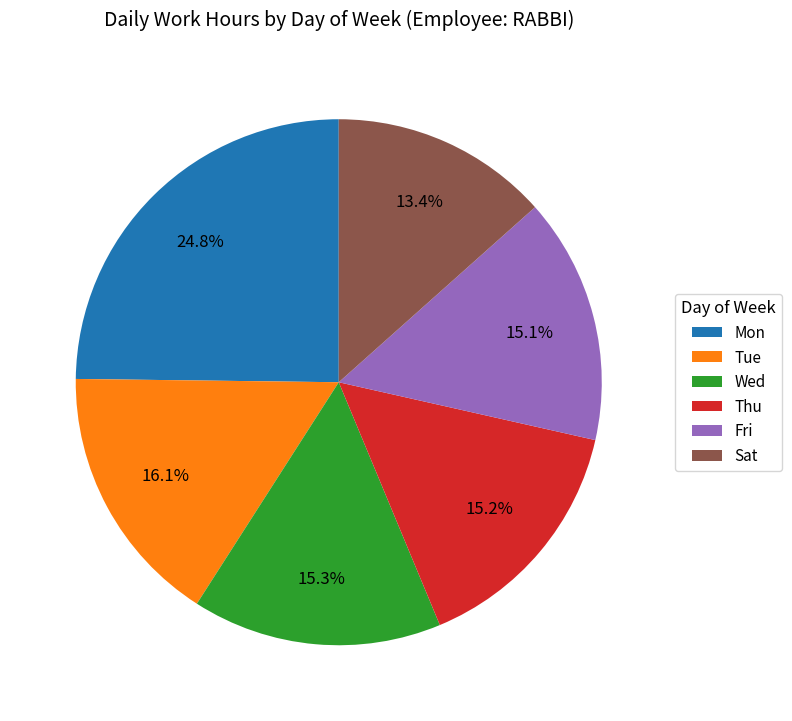

Do Mon and Fri together represent more than half of the pie?

No